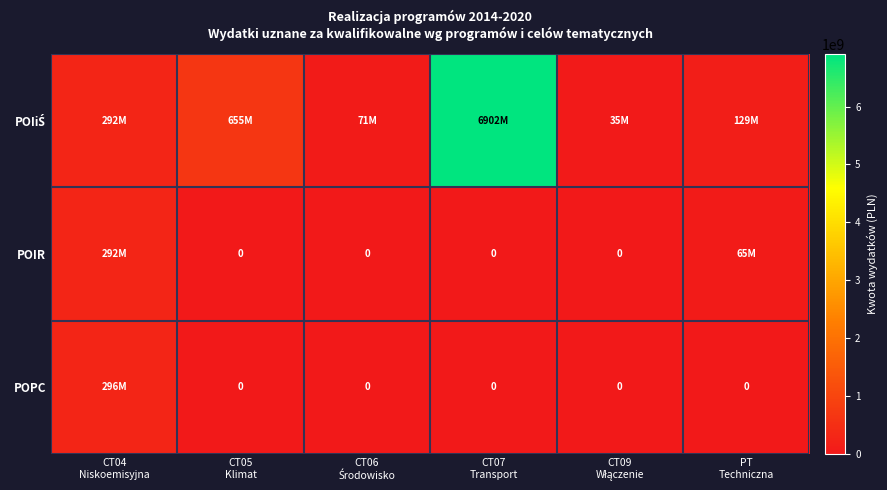

Between CT06 Środowisko and CT07 Transport, which series saw the biggest shift?

POIiŚ